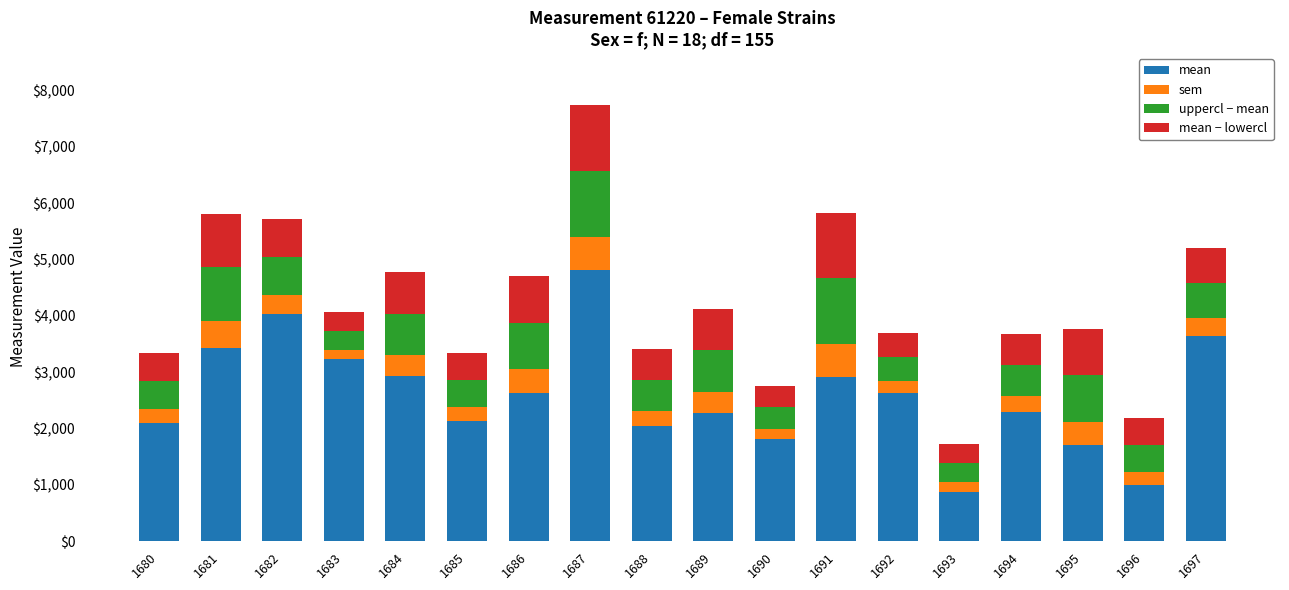

At which category is the sum across all series the highest?

1687